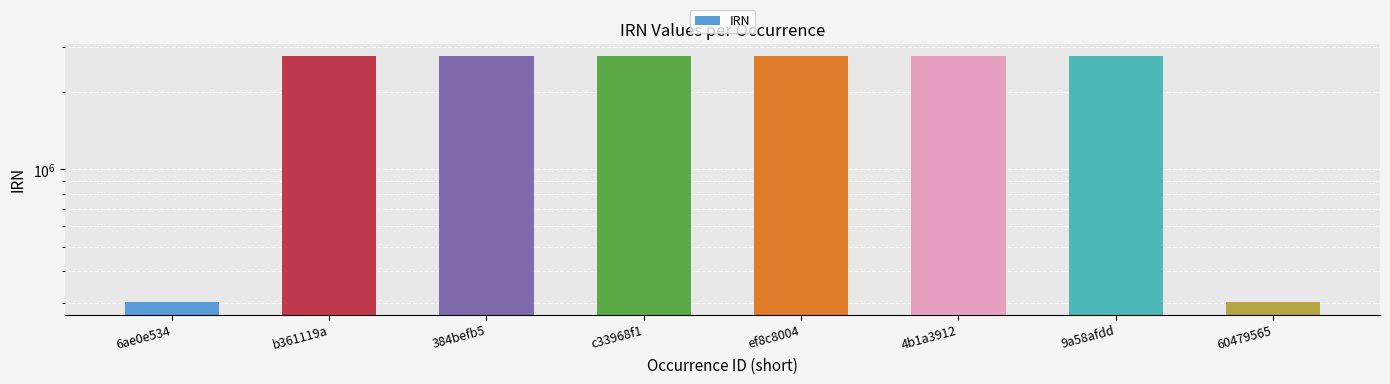

Which label corresponds to the largest value in the chart?

ef8c8004